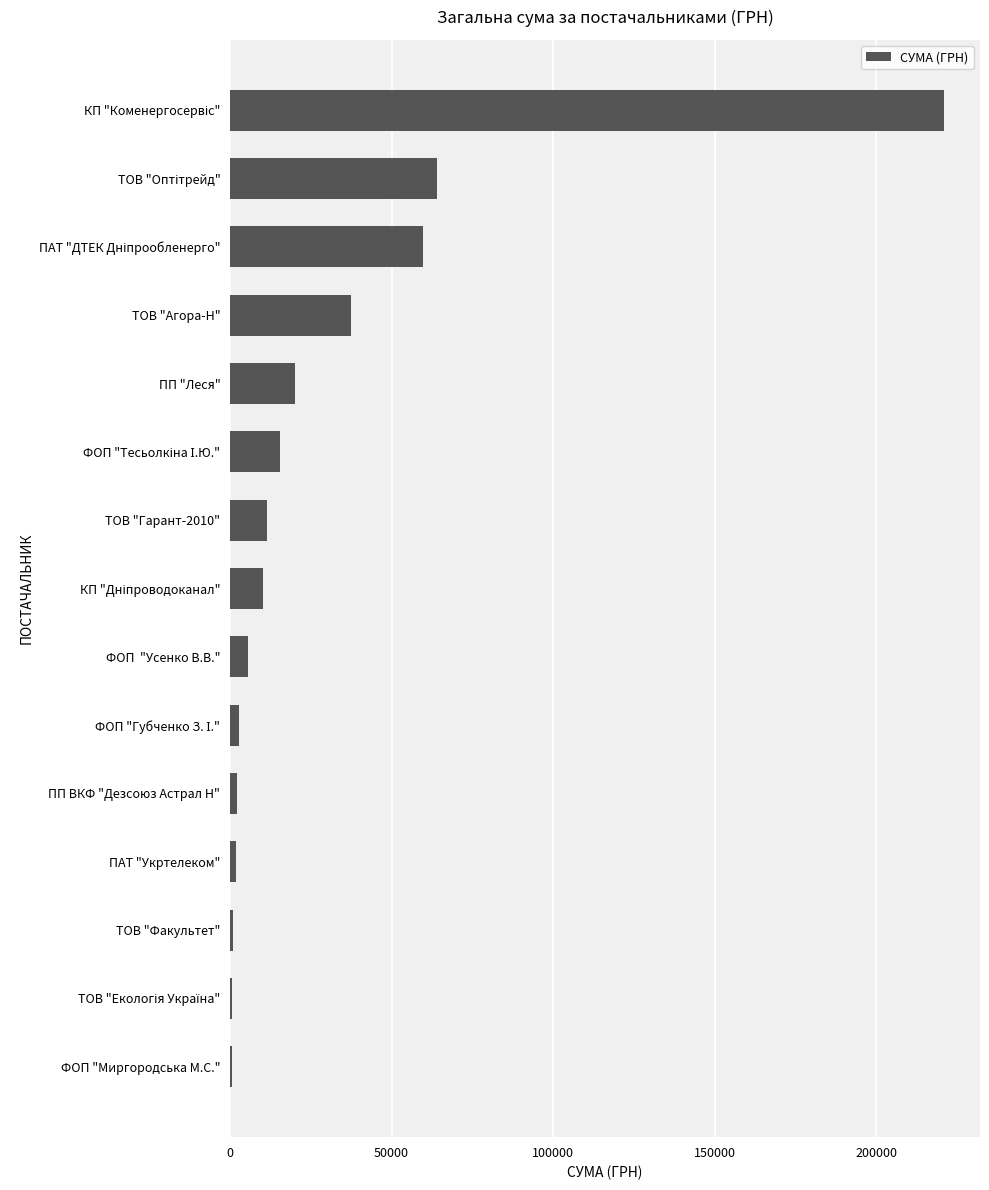

What is the maximum value shown in the chart?

221138.5